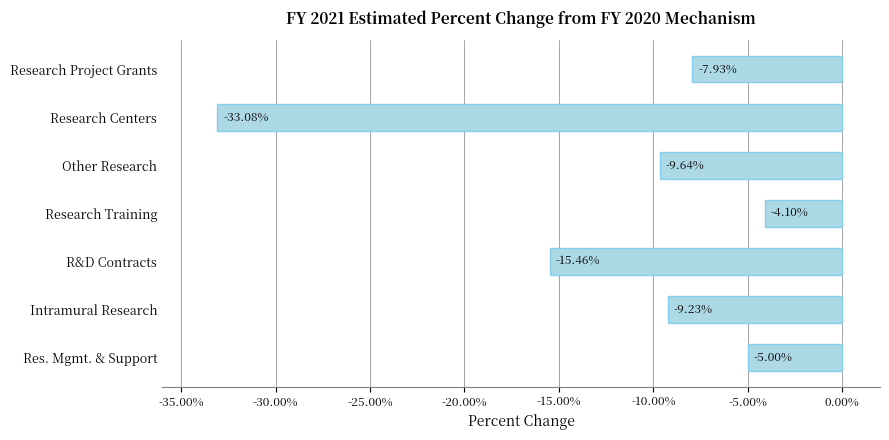

At which label is the value closest to -18?

R&D Contracts